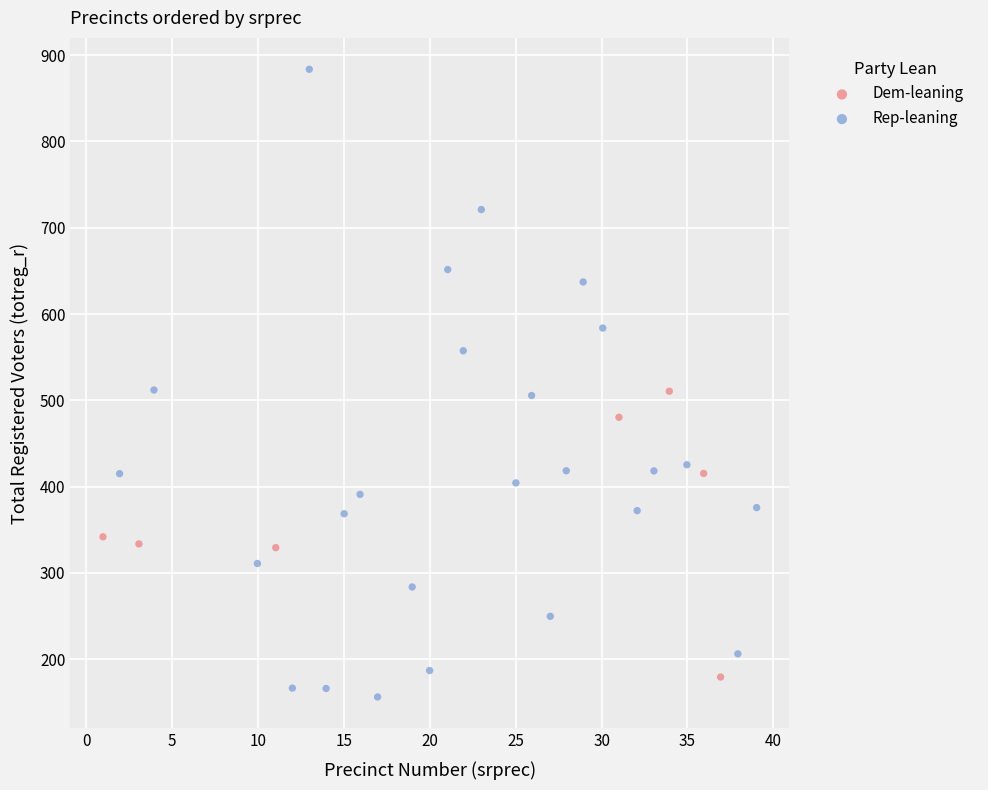

Which series has the largest Y range (max minus min)?

Rep-leaning